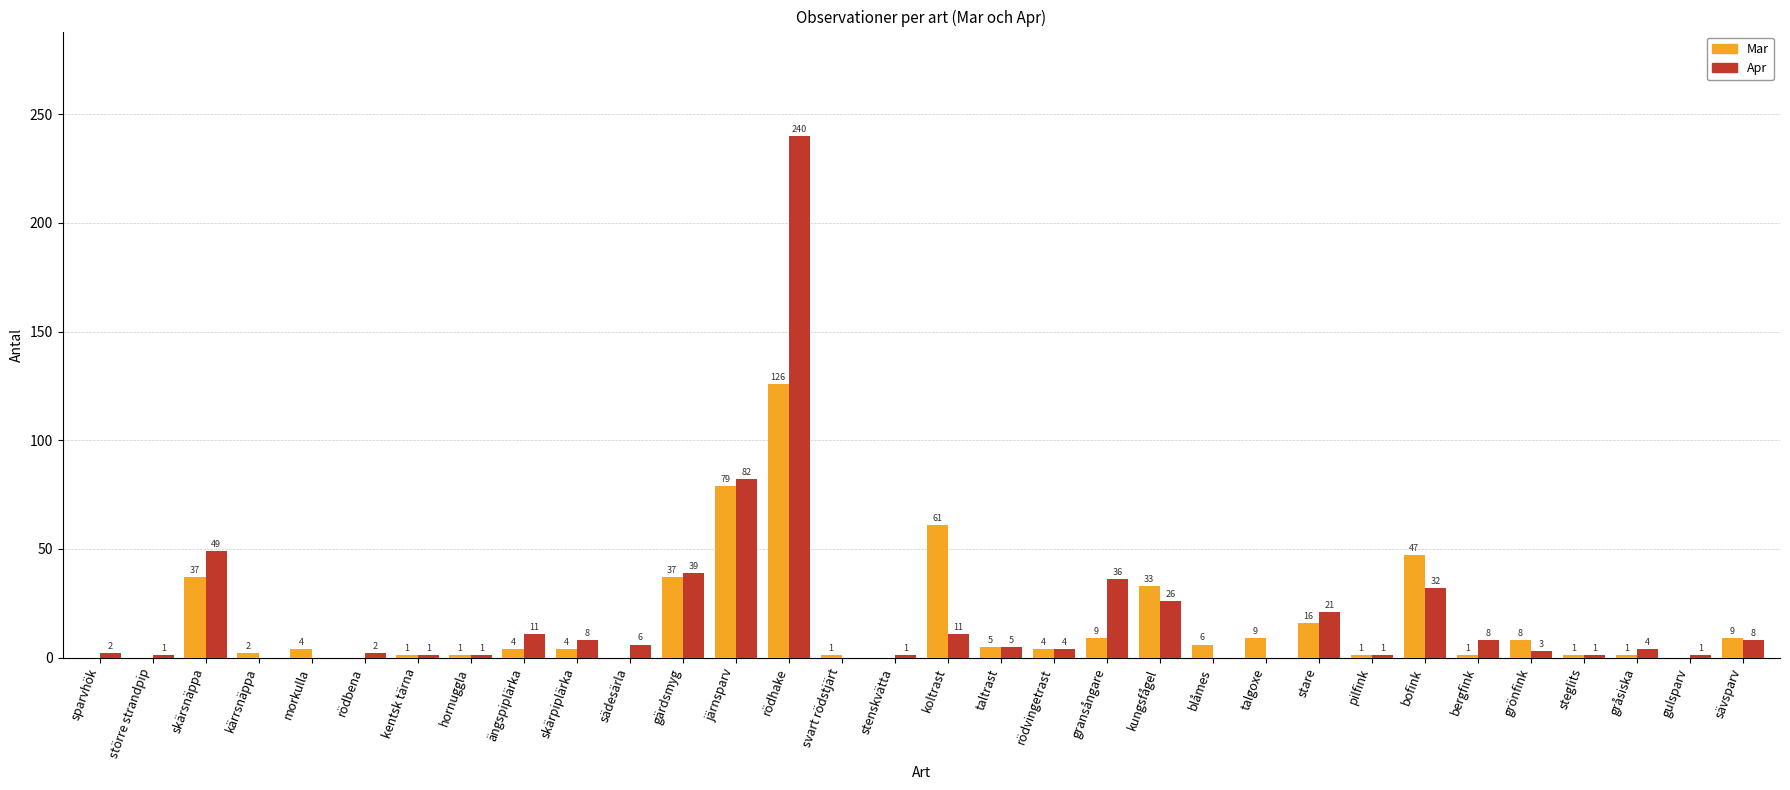

Read the Mar value at stare.

16